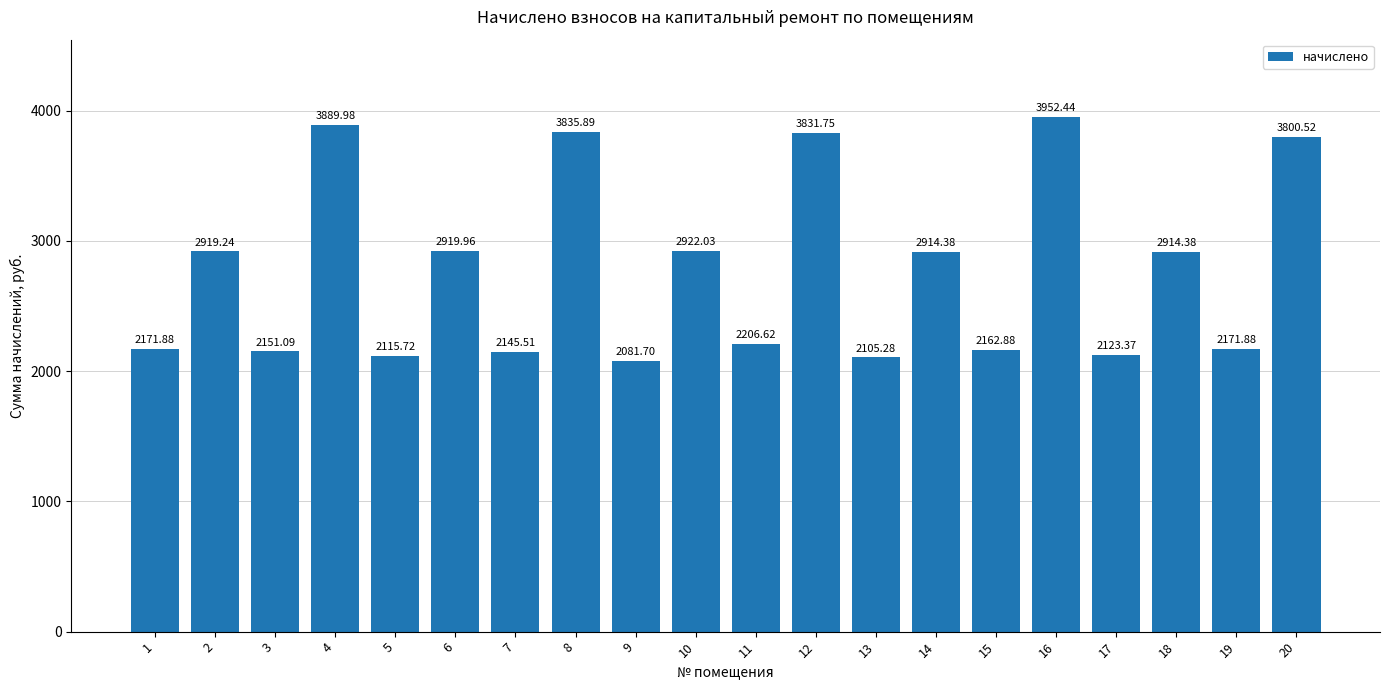

Are the bars grouped side by side (vs. stacked)?

No